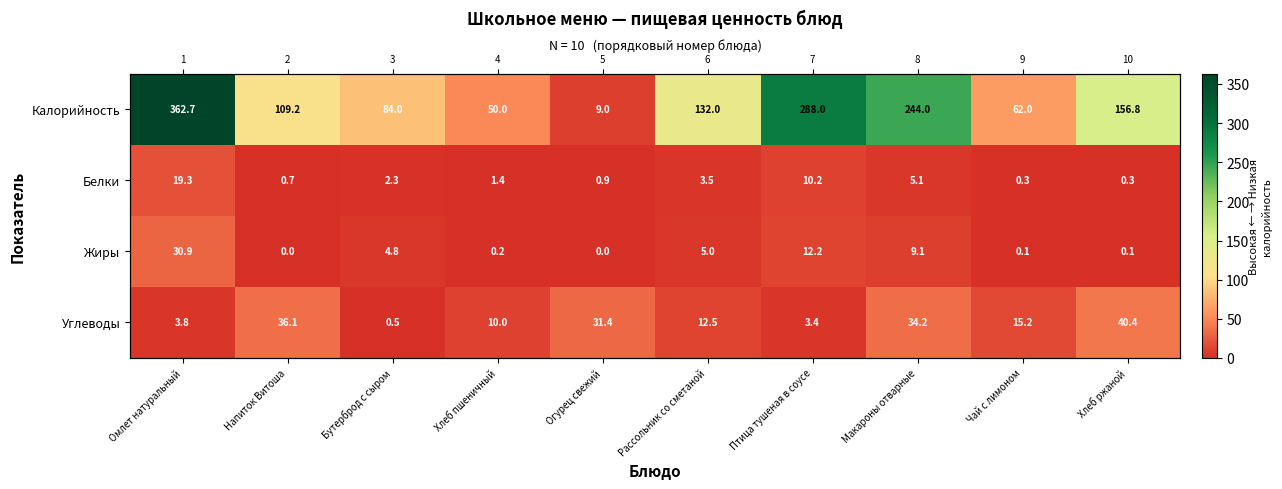

The value of Углеводы at Птица тушеная в соусе is 5.4. True or false?

False